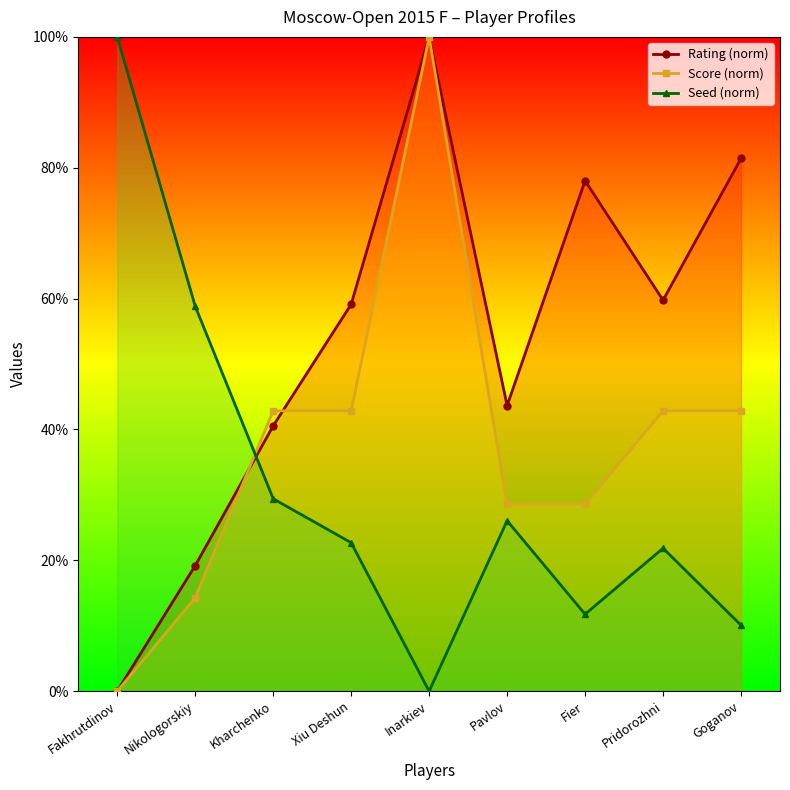

The Seed (norm) series shows 46.1 at Pavlov. True or false?

False